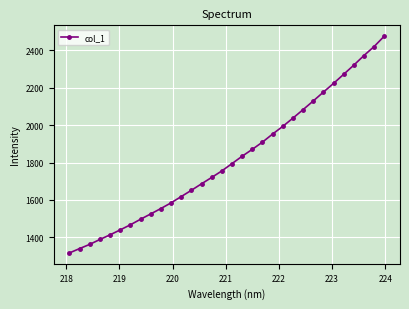

What is the average value?

1818.4